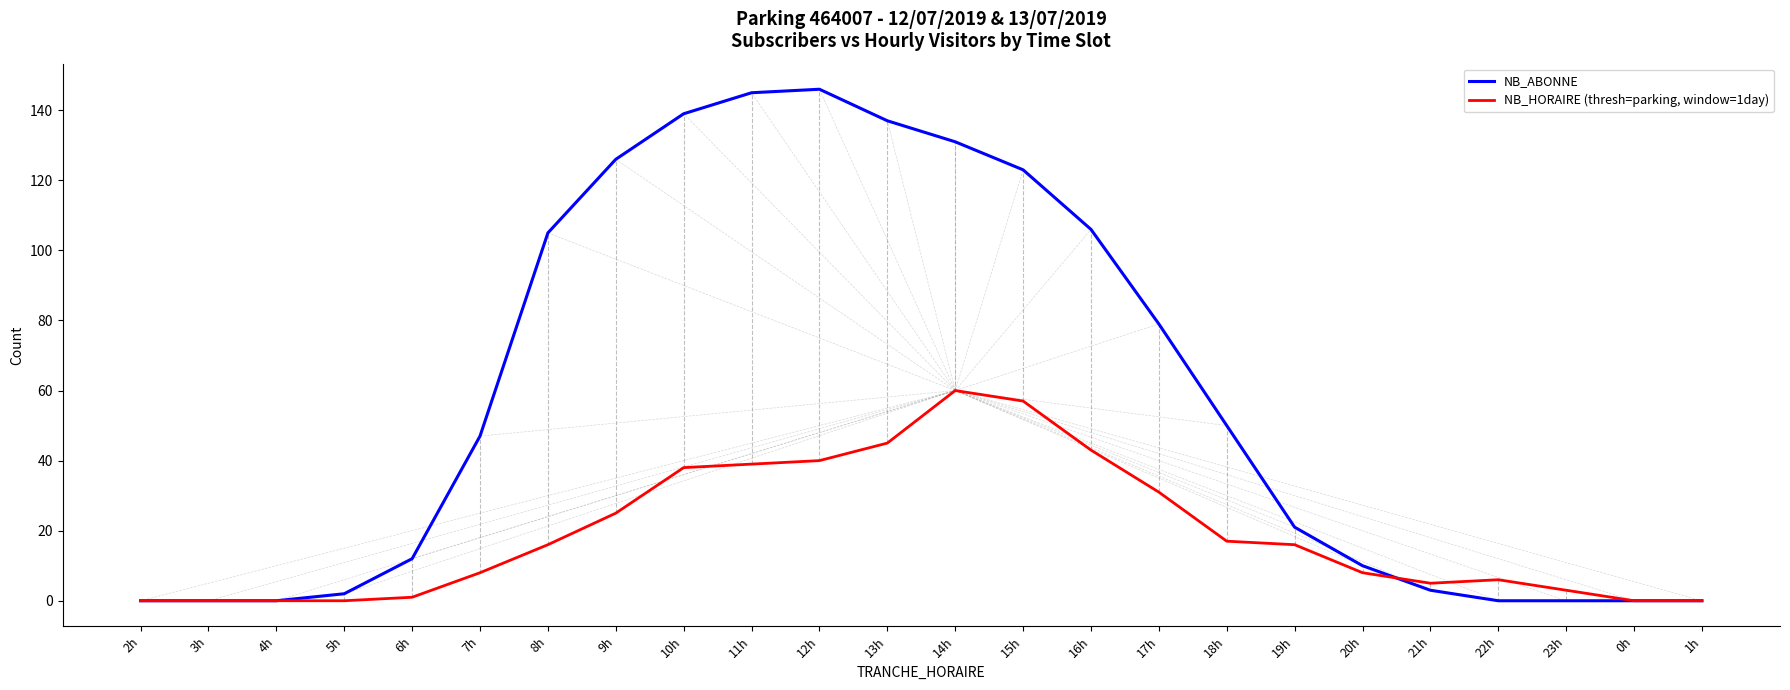

What is the total value across all series at 6h?

13